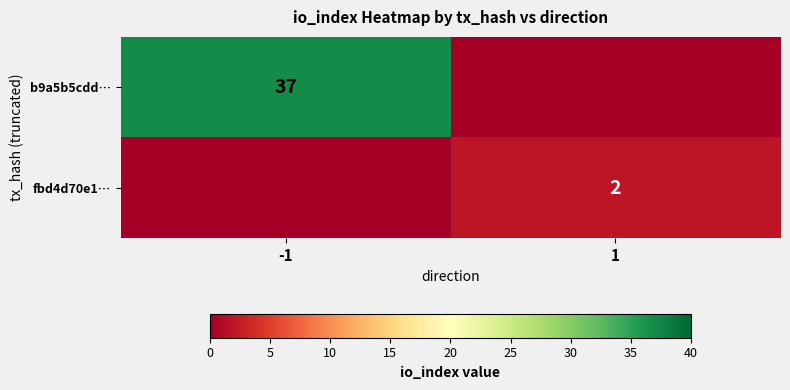

What is the difference between the highest and lowest values at 1?

2